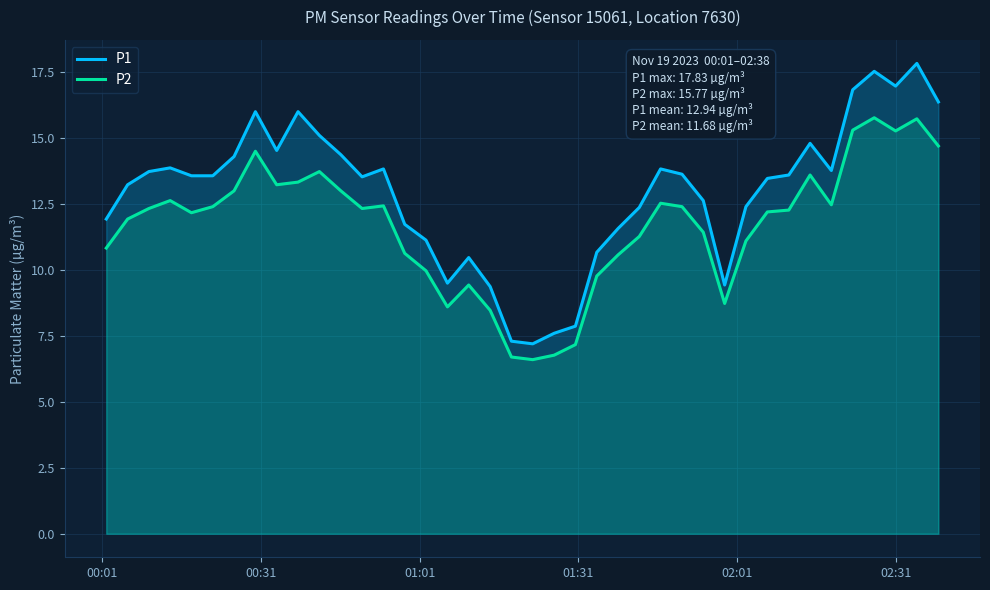

List the series in order of their peak value, highest first.

P1, P2